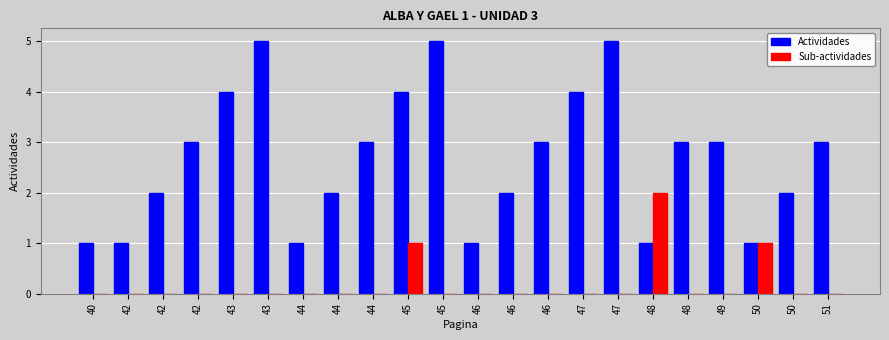

Are the bars horizontal?

No